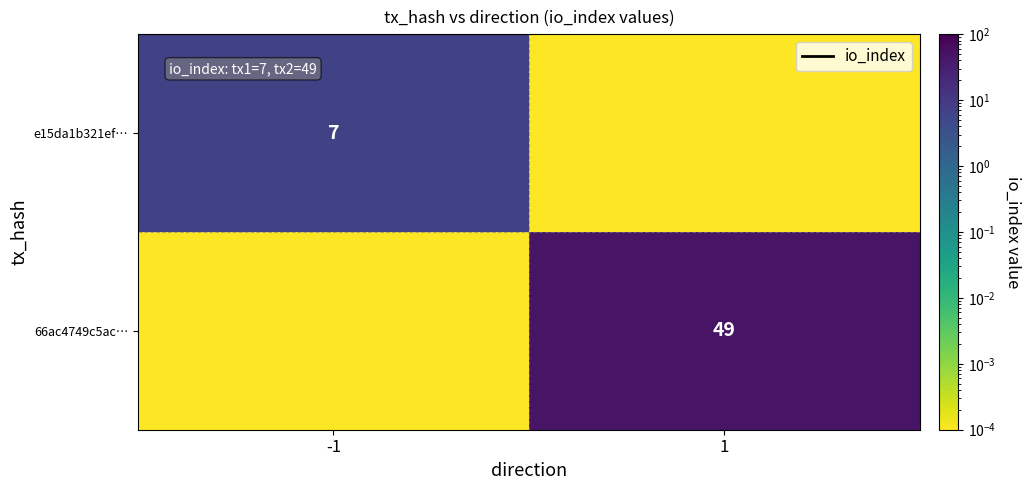

Is the value of e15da1b321ef… at -1 greater than the value of 66ac4749c5ac… at 1?

No